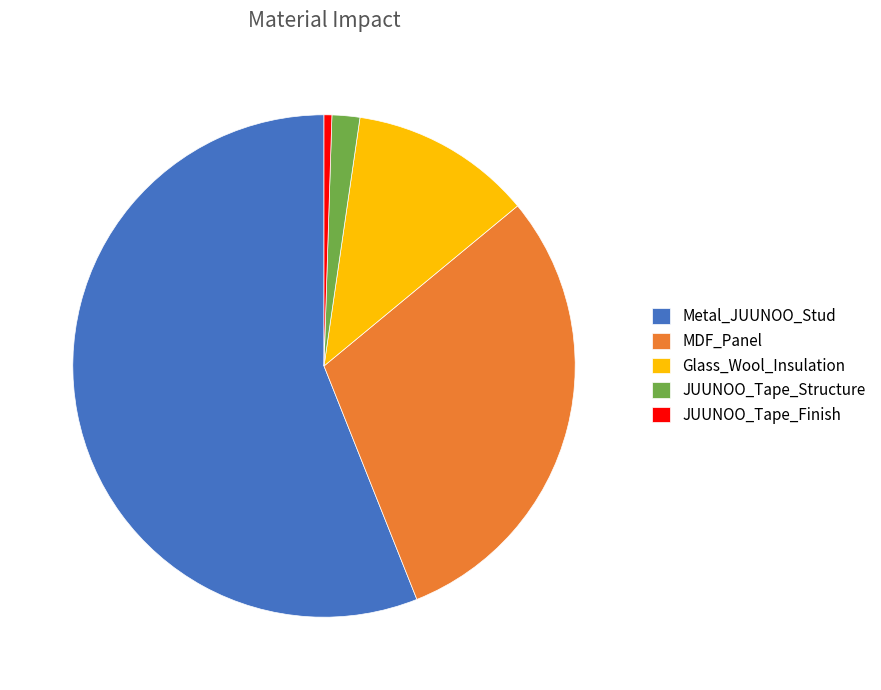

Is the sum of JUUNOO_Tape_Structure and Metal_JUUNOO_Stud greater than half?

Yes